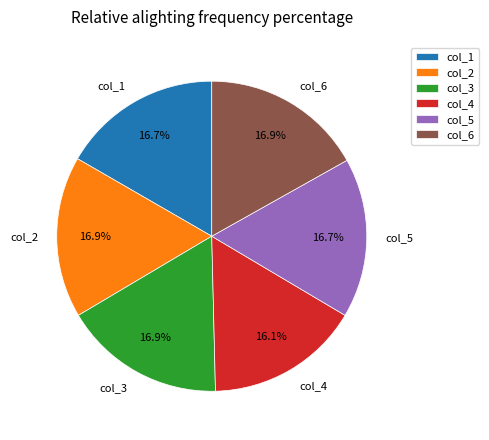

Which slice is the smallest?

col_4